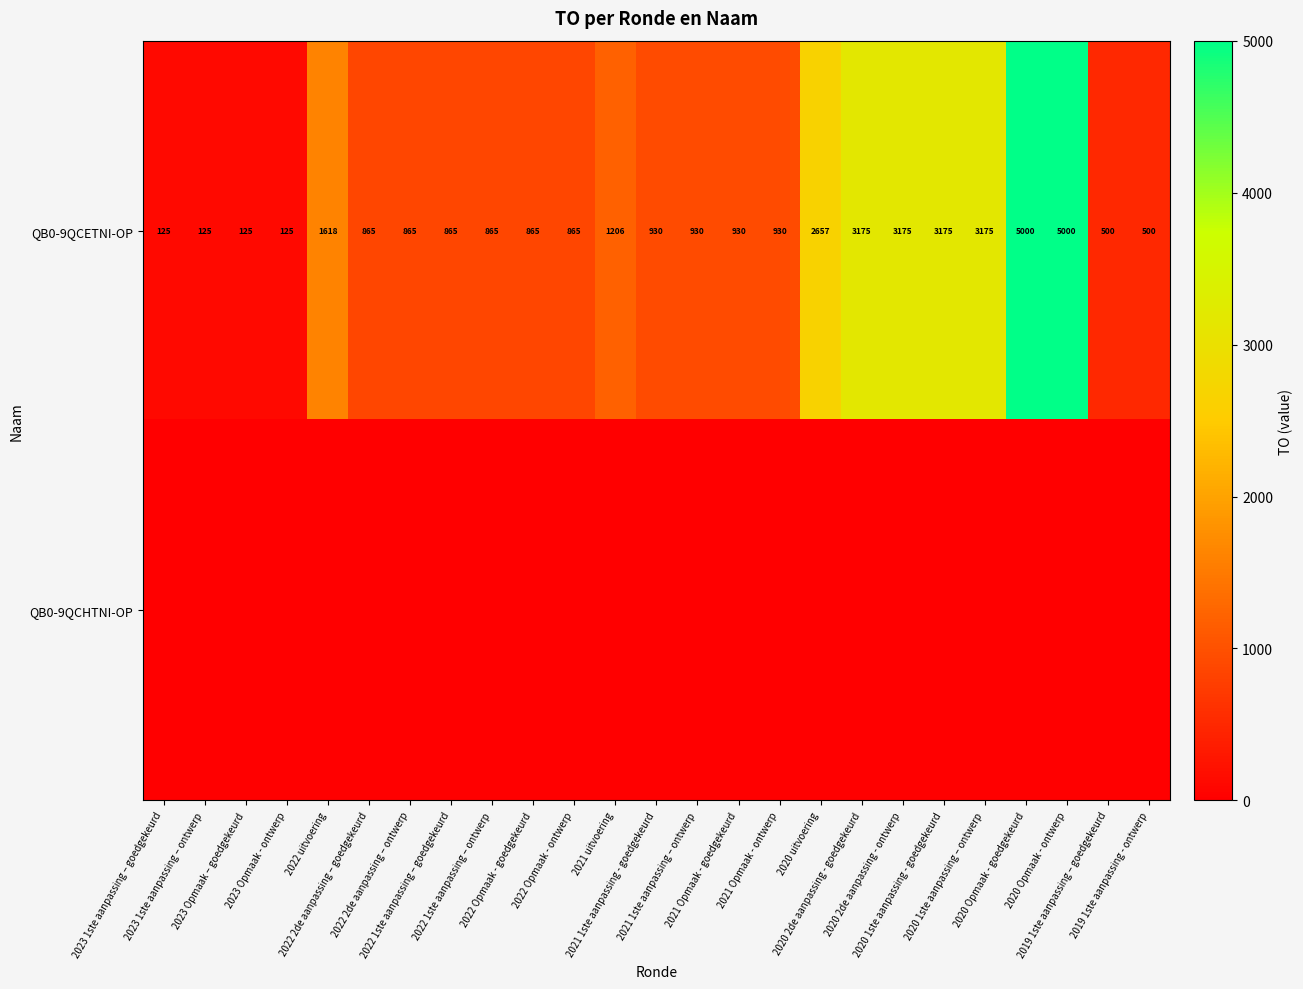

How many data points in QB0-9QCETNI-OP are less than 930?

12